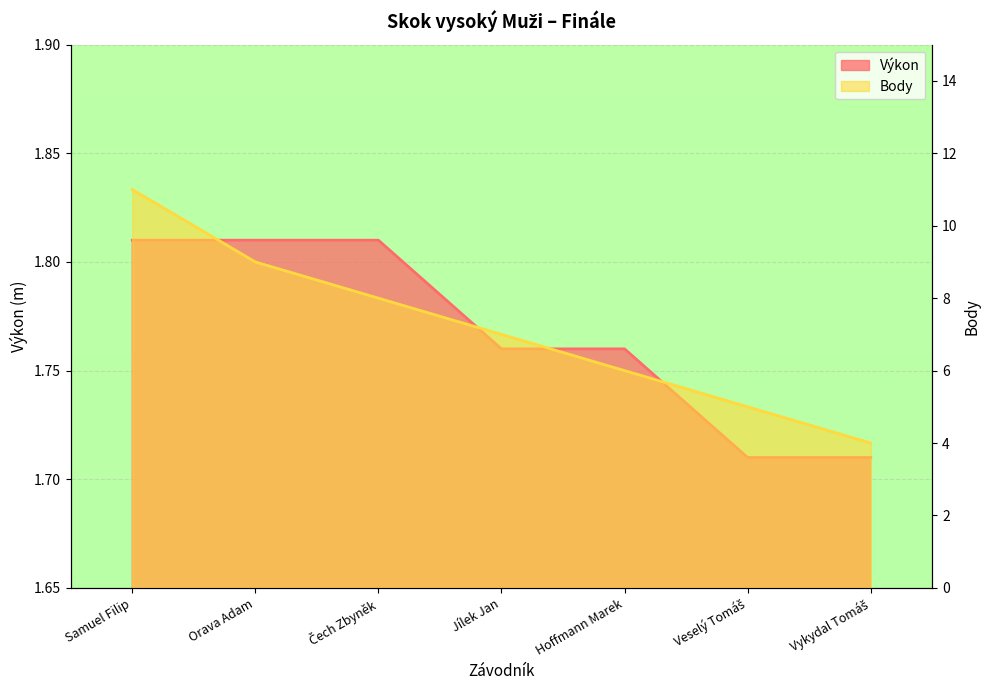

True or false: Body has a value of 11.8 at Orava Adam.

False